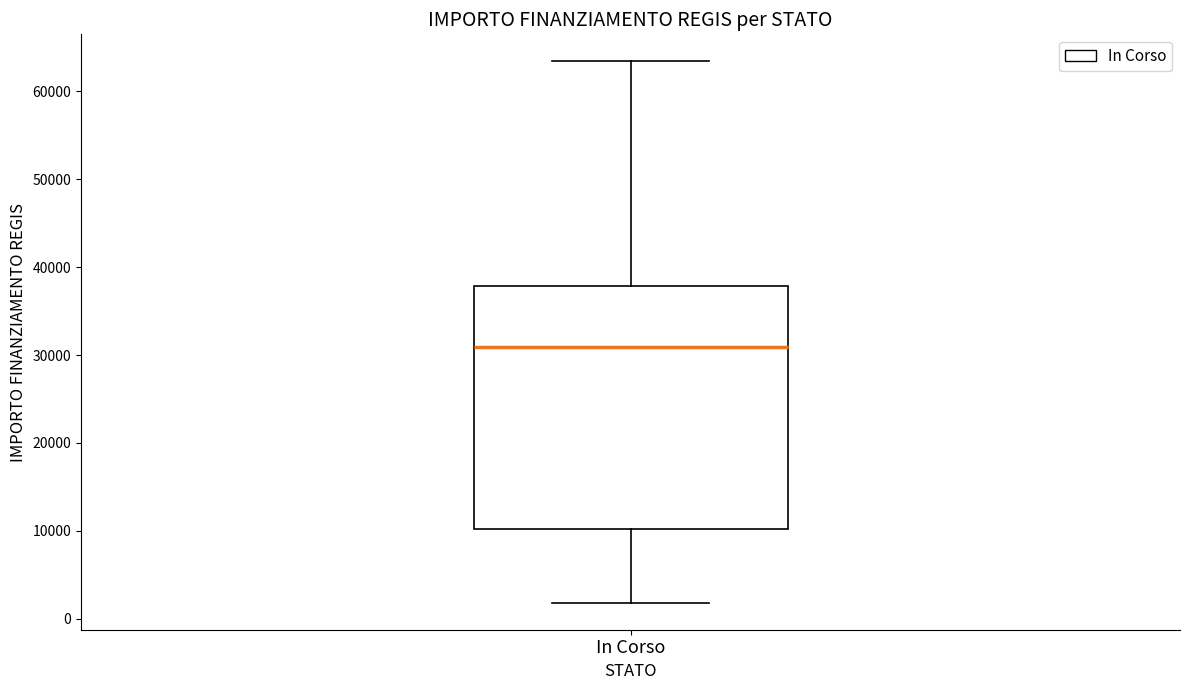

Read this box plot against the y-axis: the position of the median line, the range covered by the box, and the ends of both whiskers. The values are not printed on the chart, so give them approximately, as read against the axis.

median 31000, box 10000 to 38000, whiskers 2000 to 63000